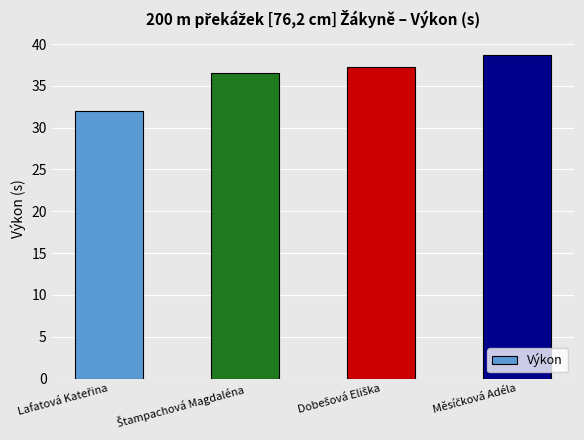

What is the greatest value displayed?

38.7